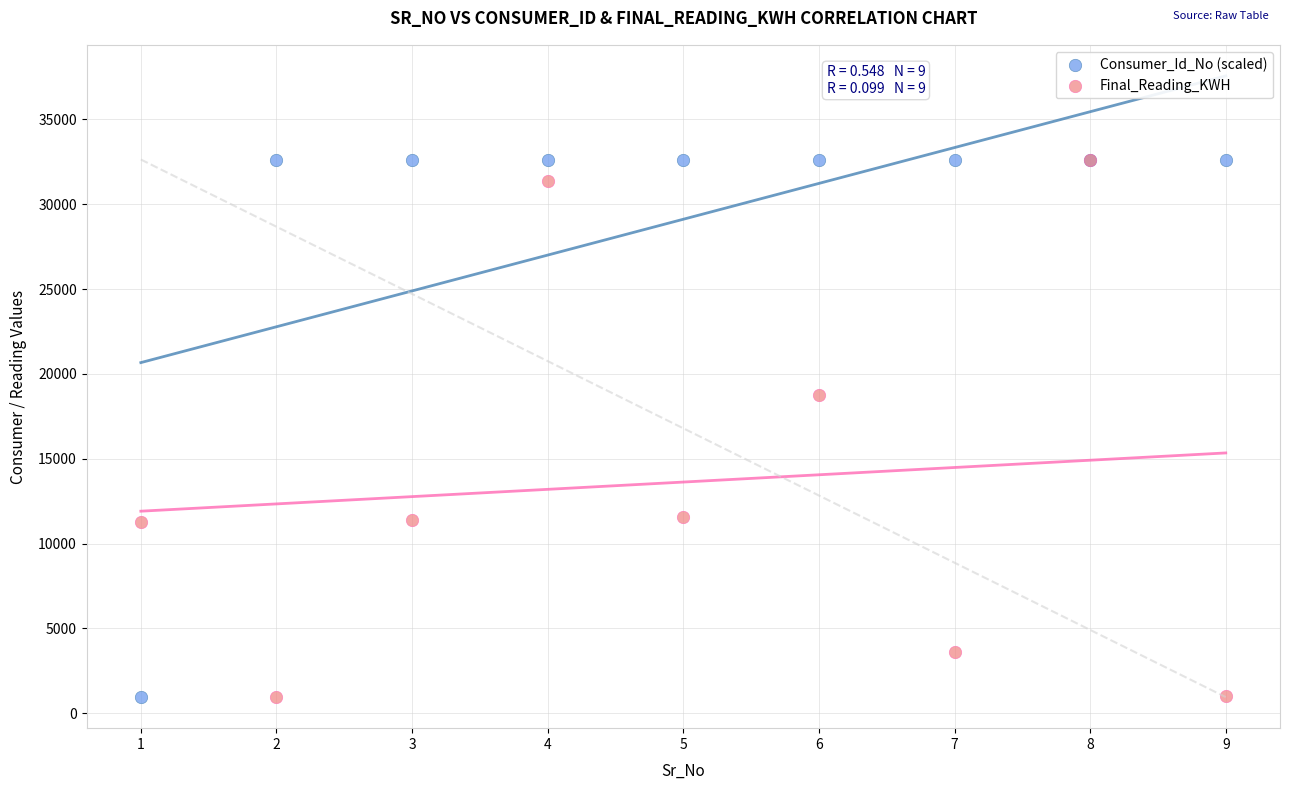

Across all series, what Y value is closest to 16794?

18778.0